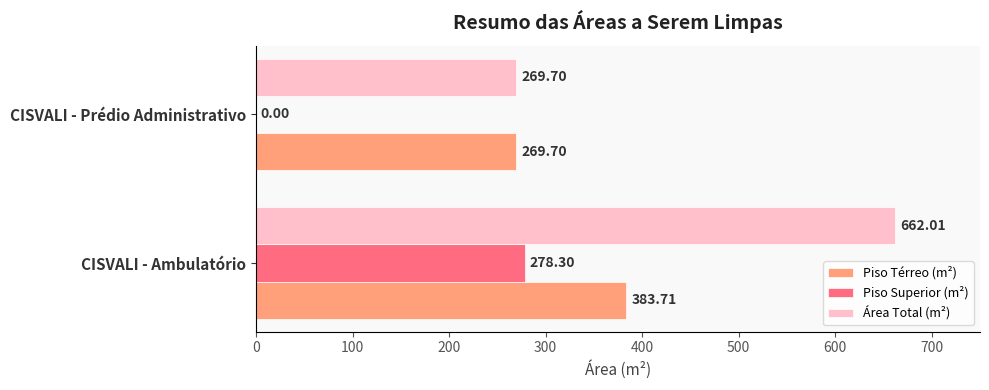

How many values in the Área Total (m²) series exceed 662?

1